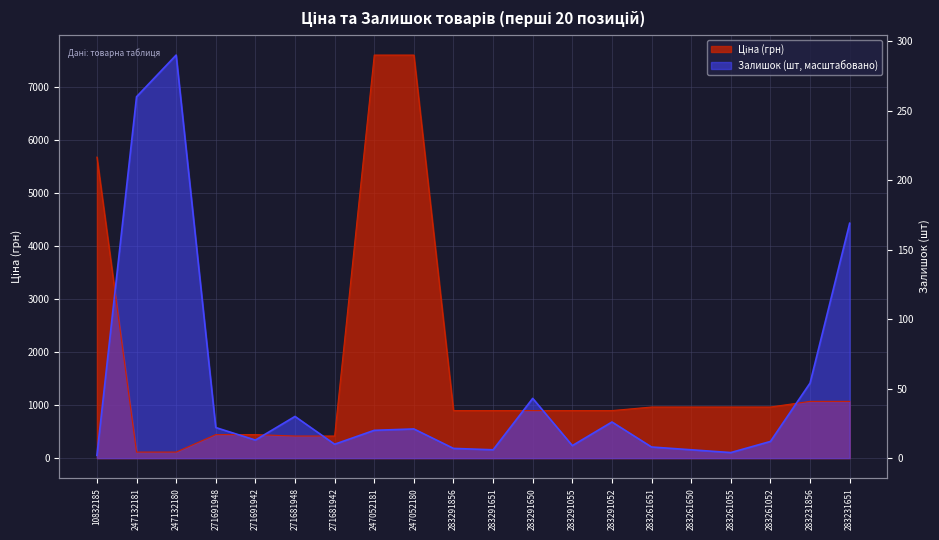

At which label is Залишок closest to 3824?

283231651